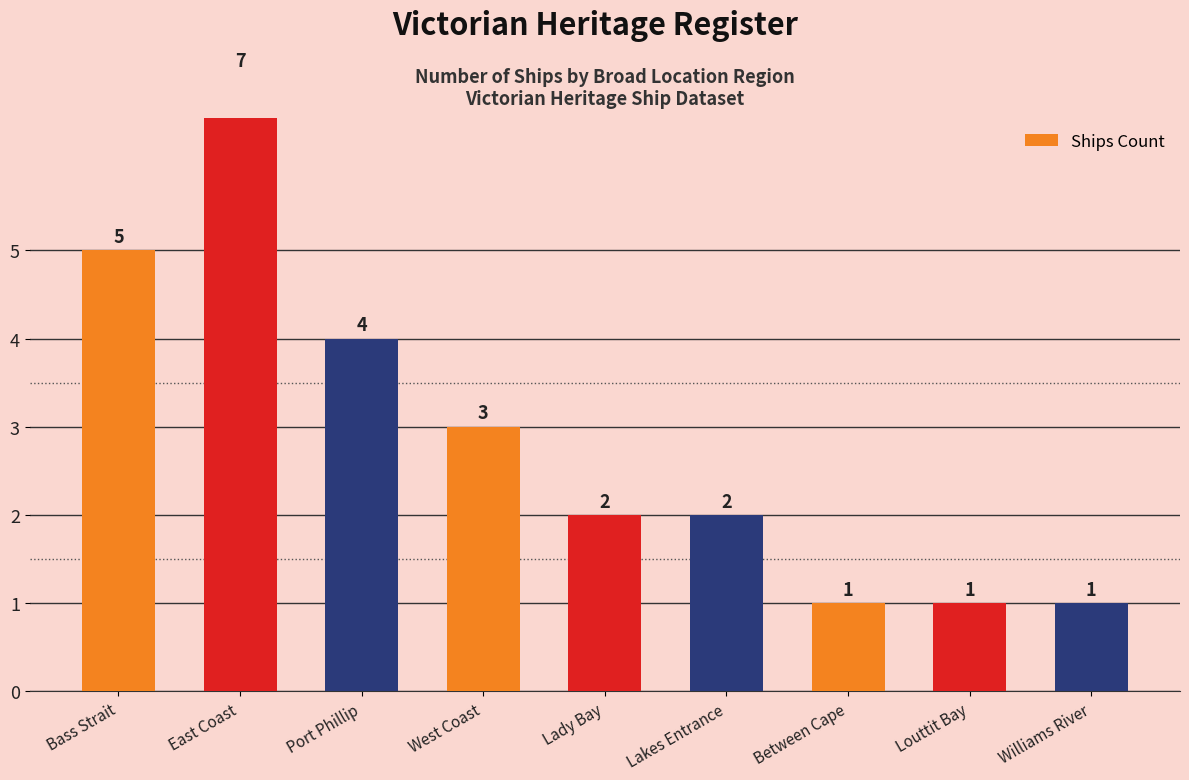

What is the ratio of the value at Williams River to the value at Lakes Entrance?

0.5